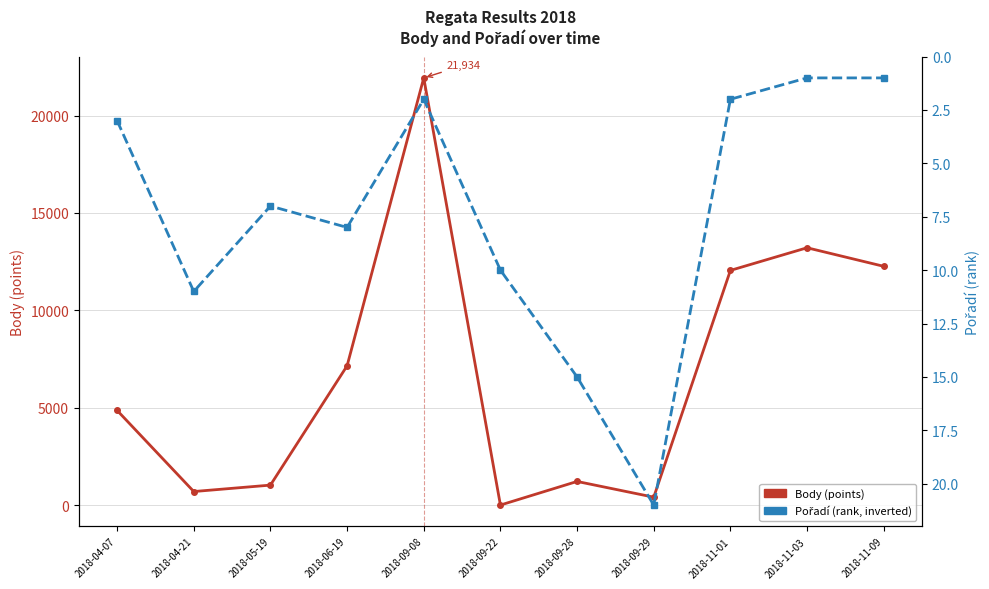

How many times do Body and Pořadí cross each other?

2